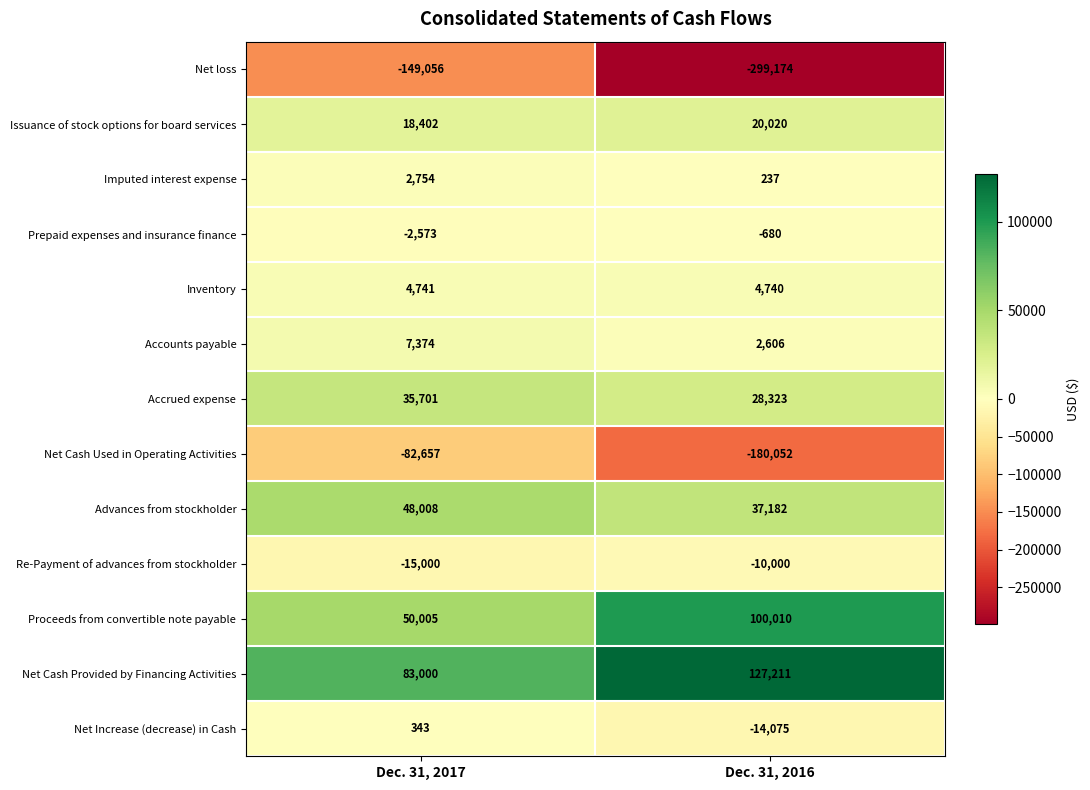

The Net Cash Provided by Financing Activities series shows 39174 at Dec. 31, 2017. True or false?

False